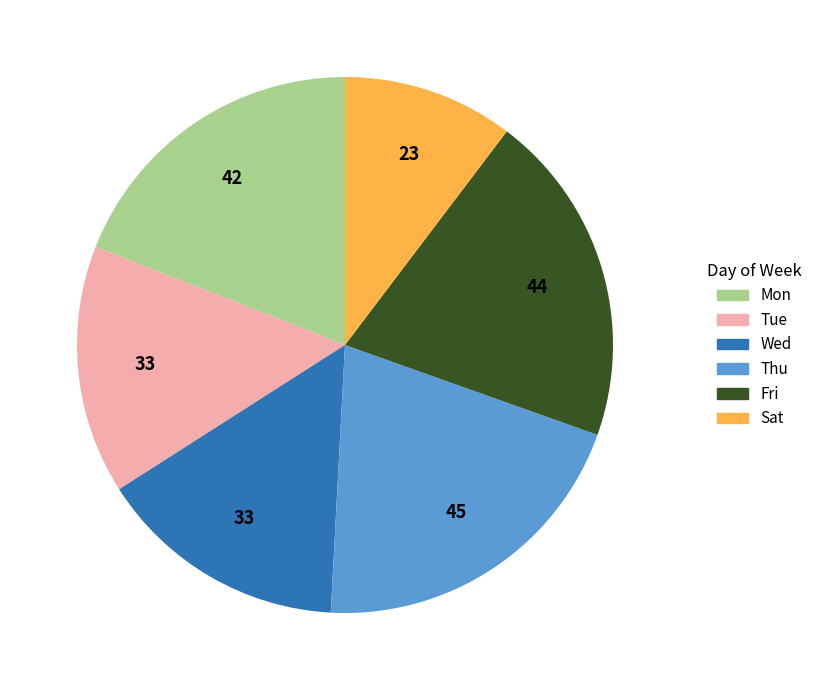

Does any single category account for the majority?

No